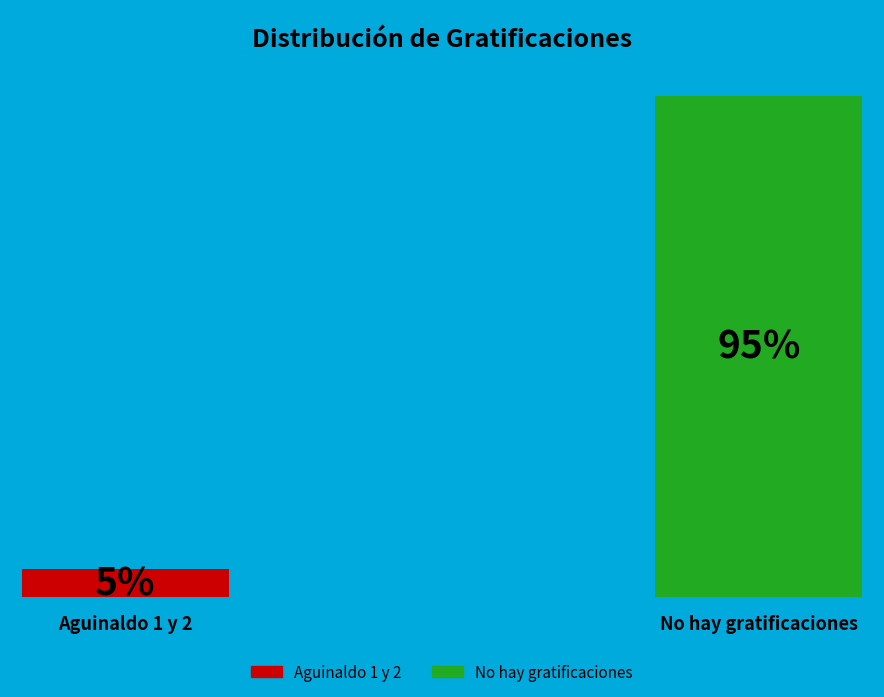

What is the smallest slice in the pie chart?

Aguinaldo 1 y 2